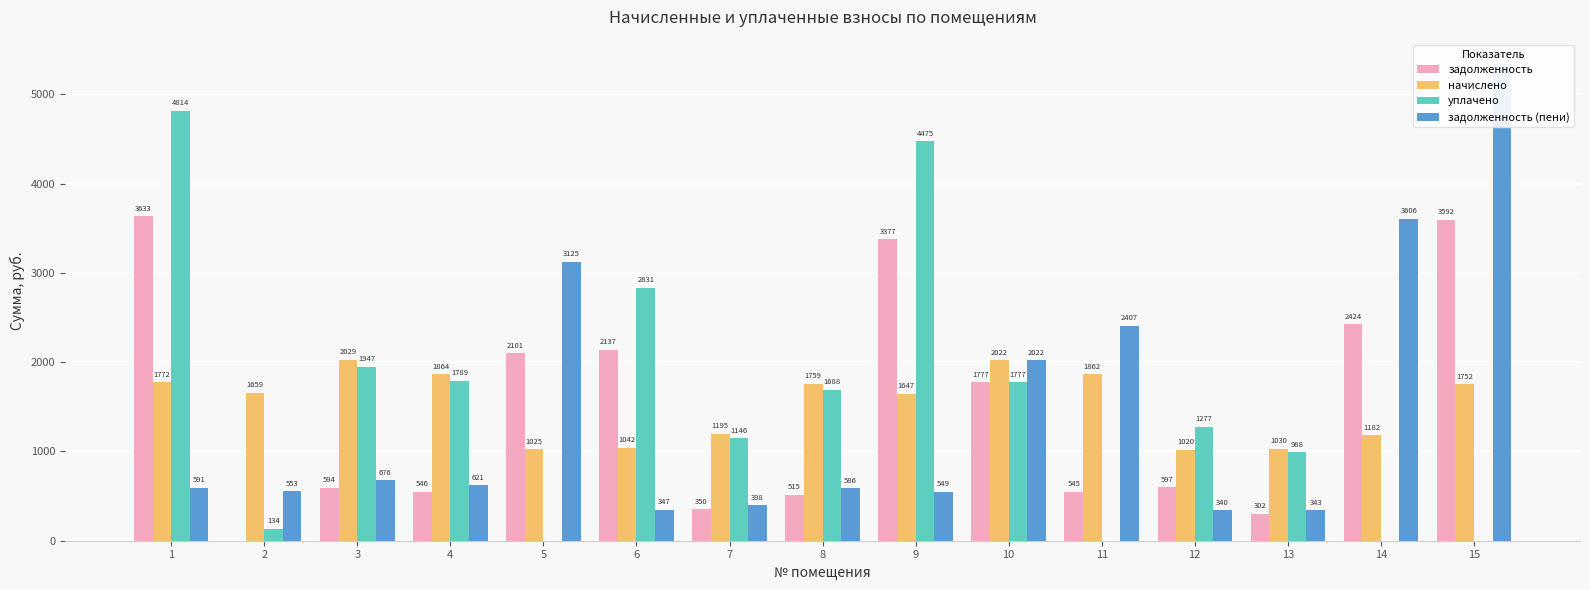

What is the difference between the second highest and second lowest values in the начислено series?

997.1